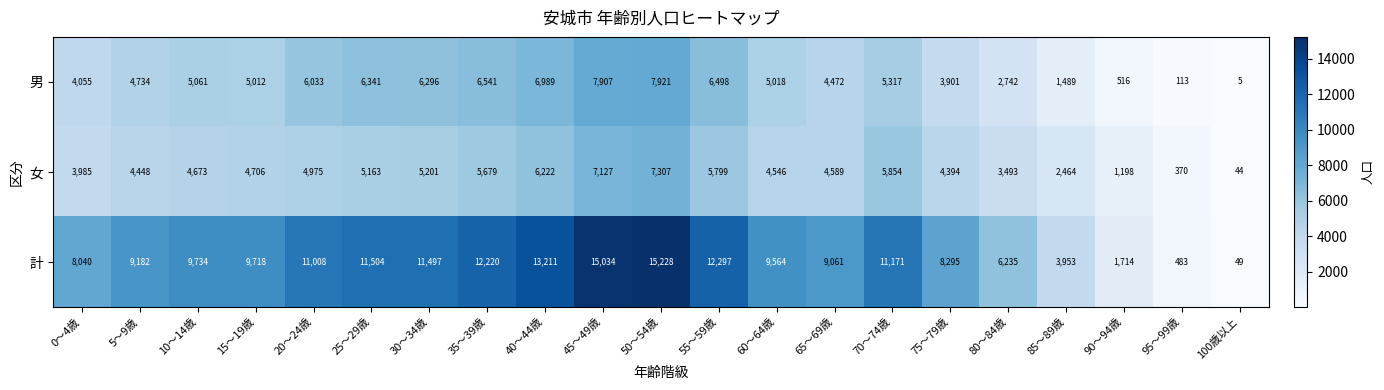

What is the difference between the highest and lowest values at 55～59歳?

6498